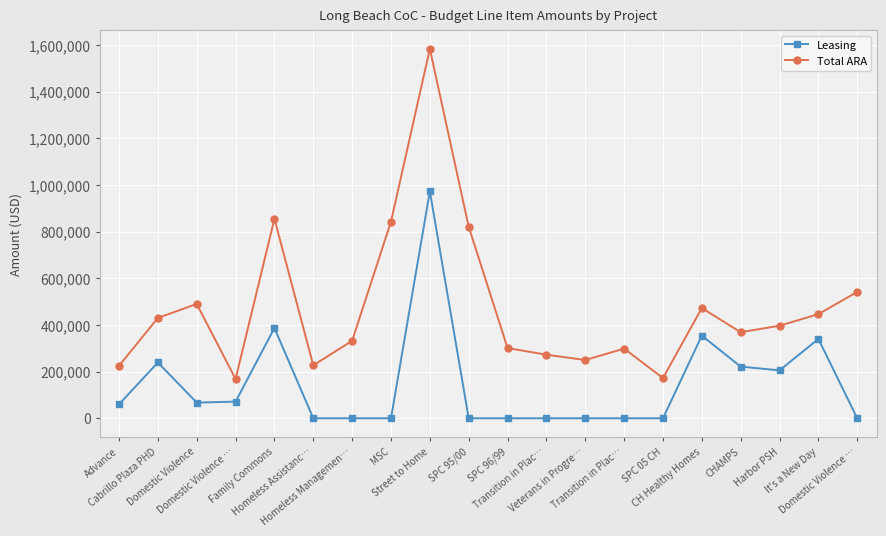

Which category has the highest value across all series?

Street to Home